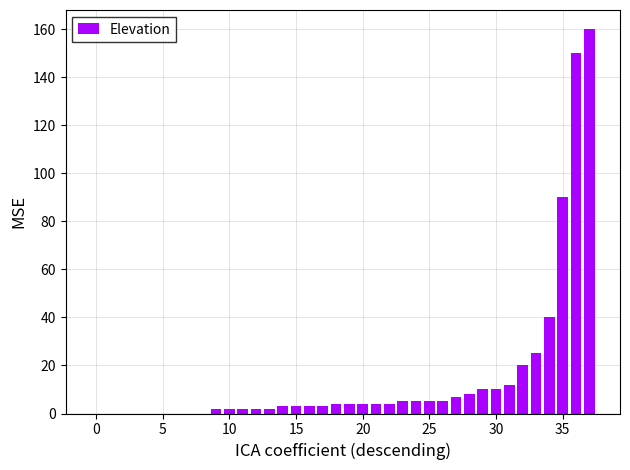

At which label is the value closest to 80?

35